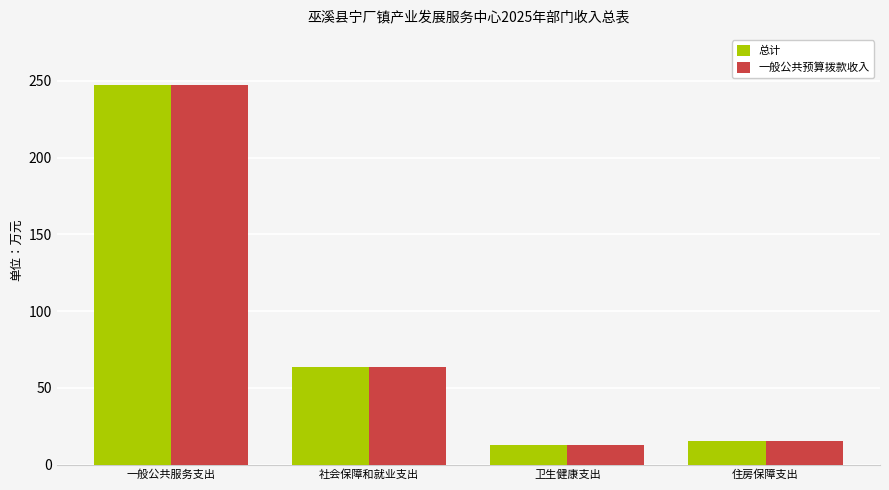

What is the difference between the 总计 values at 一般公共服务支出 and 卫生健康支出?

234.3